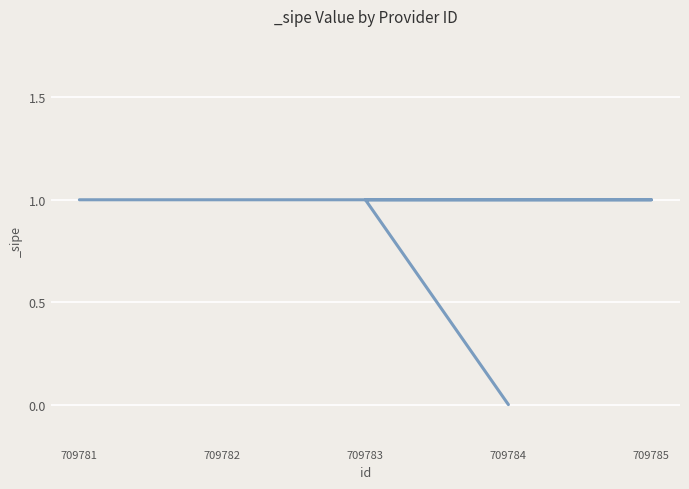

How many lines are shown in the chart?

1